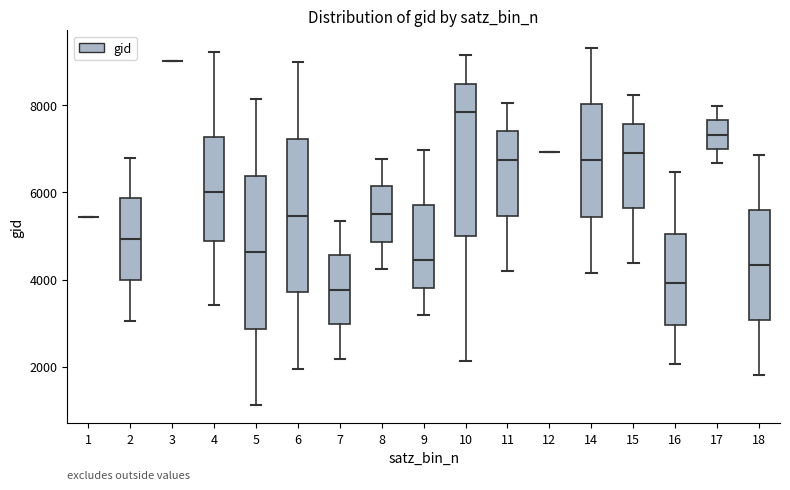

Reading left to right, transcribe this box plot: for each box, give where its median line is, the range the box spans, and where its two whiskers end, as read against the y-axis. The values are not printed on the chart, so give them approximately, as read against the axis.

1: box collapsed to a line at 5400, whiskers 5400 to 5400
2: median 5000, box 4000 to 5800, whiskers 3000 to 6800
3: box collapsed to a line at 9000, whiskers 9000 to 9000
4: median 6000, box 4800 to 7200, whiskers 3400 to 9200
5: median 4600, box 2800 to 6400, whiskers 1200 to 8200
6: median 5400, box 3800 to 7200, whiskers 2000 to 9000
7: median 3800, box 3000 to 4600, whiskers 2200 to 5400
8: median 5600, box 4800 to 6200, whiskers 4200 to 6800
9: median 4400, box 3800 to 5800, whiskers 3200 to 7000
10: median 7800, box 5000 to 8600, whiskers 2200 to 9200
11: median 6800, box 5400 to 7400, whiskers 4200 to 8000
12: box collapsed to a line at 7000, whiskers 7000 to 7000
14: median 6800, box 5400 to 8000, whiskers 4200 to 9400
15: median 7000, box 5600 to 7600, whiskers 4400 to 8200
16: median 4000, box 3000 to 5000, whiskers 2000 to 6400
17: median 7400, box 7000 to 7600, whiskers 6600 to 8000
18: median 4400, box 3000 to 5600, whiskers 1800 to 6800